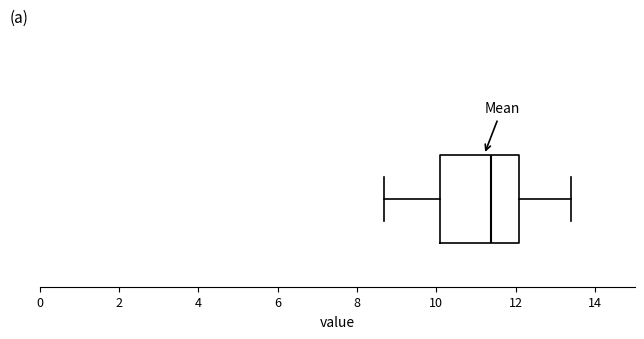

Read this box plot against the x-axis: the position of the median line, the range covered by the box, and the ends of both whiskers. The values are not printed on the chart, so give them approximately, as read against the axis.

median 11.4, box 10.2 to 12.0, whiskers 8.6 to 13.4